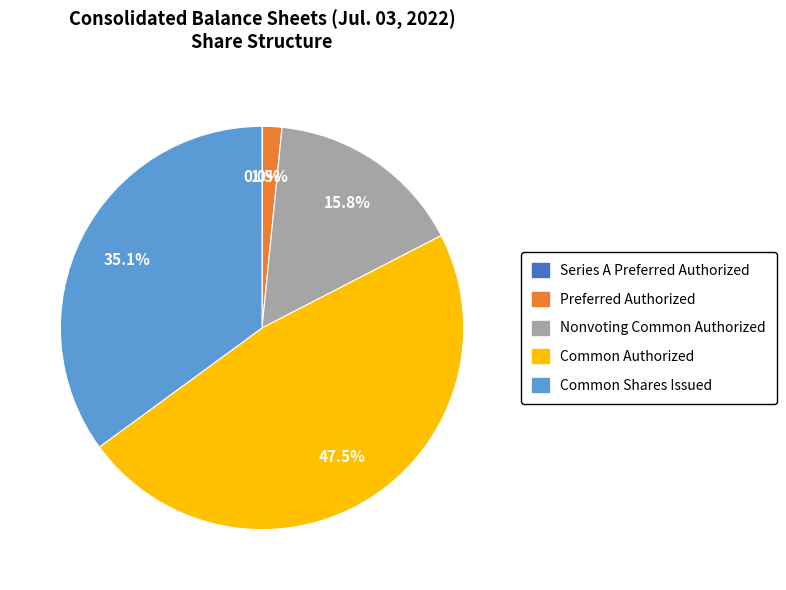

What is the largest slice in the pie chart?

Common Authorized